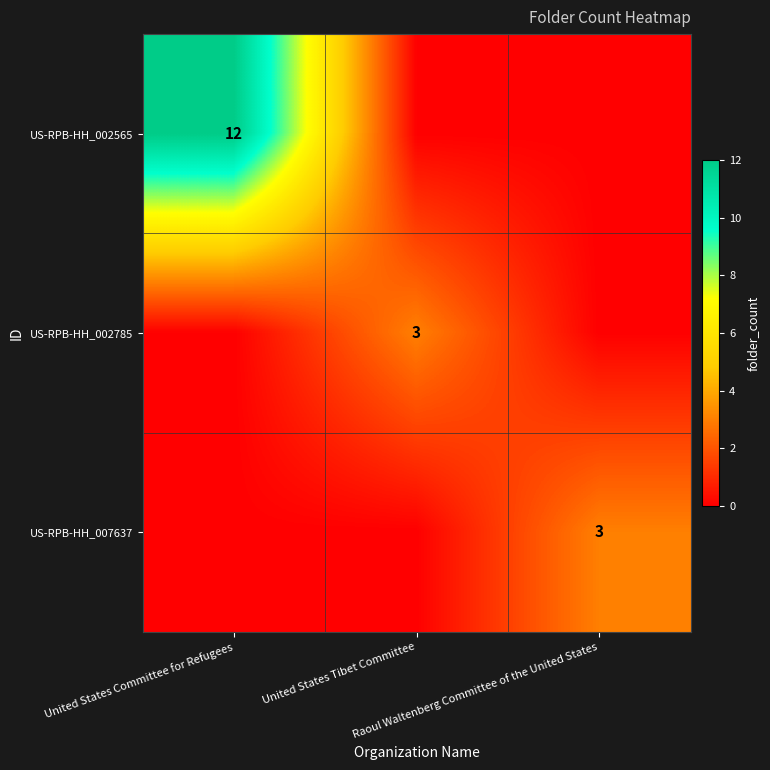

What is the highest value of the US-RPB-HH_007637 series?

3